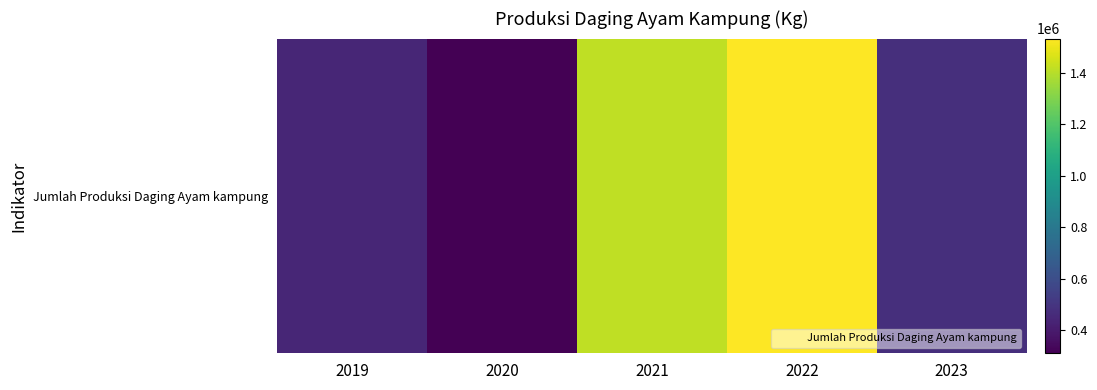

What is the sum of the values at 2019 and 2022?

1975904